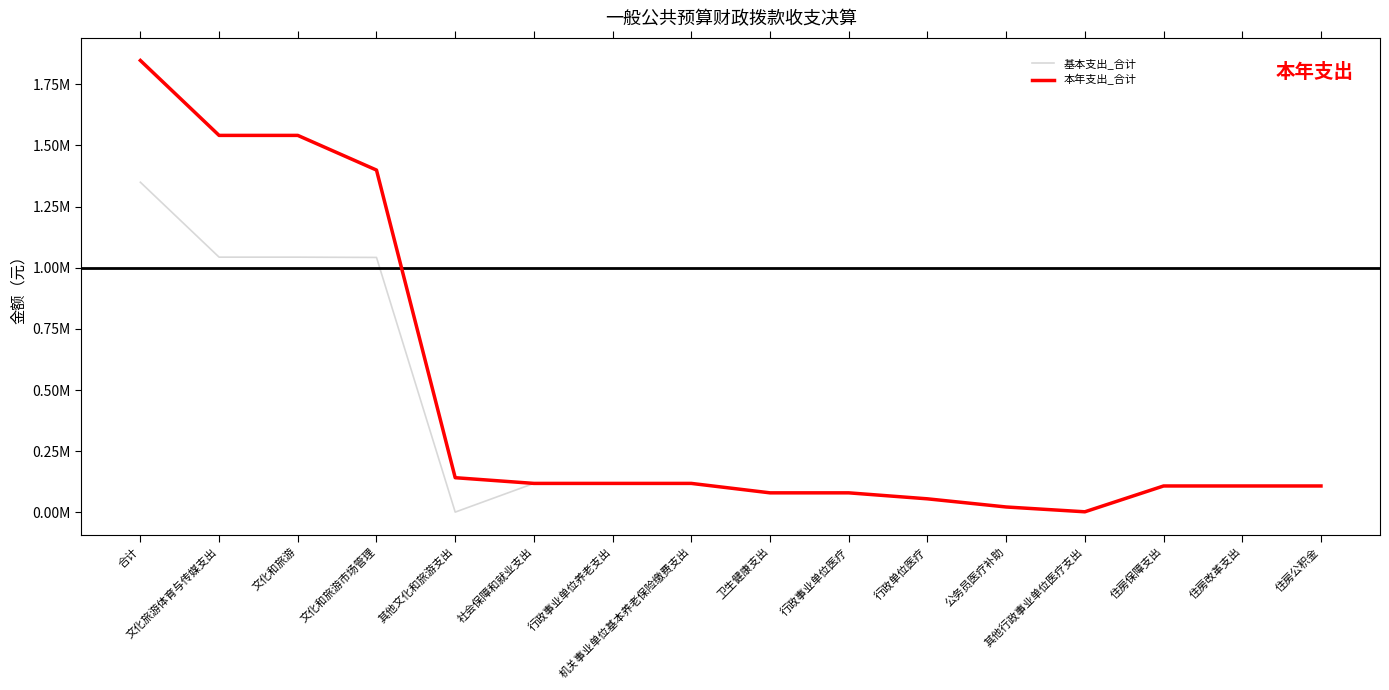

What is the label of the 16th point from the left?

住房公积金